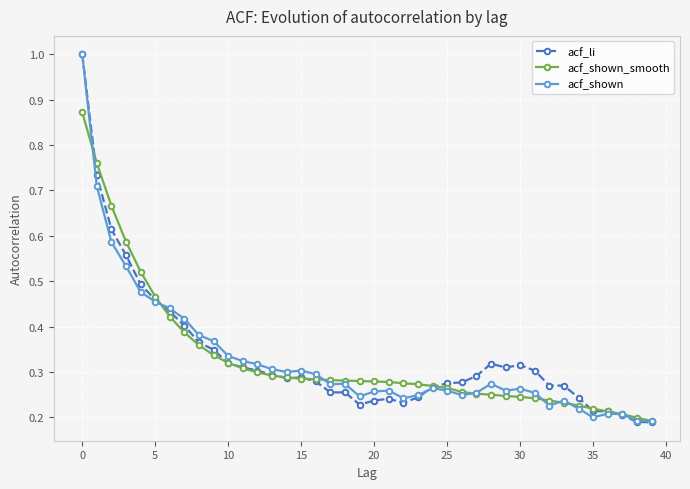

What is the maximum value shown in the chart?

1.0